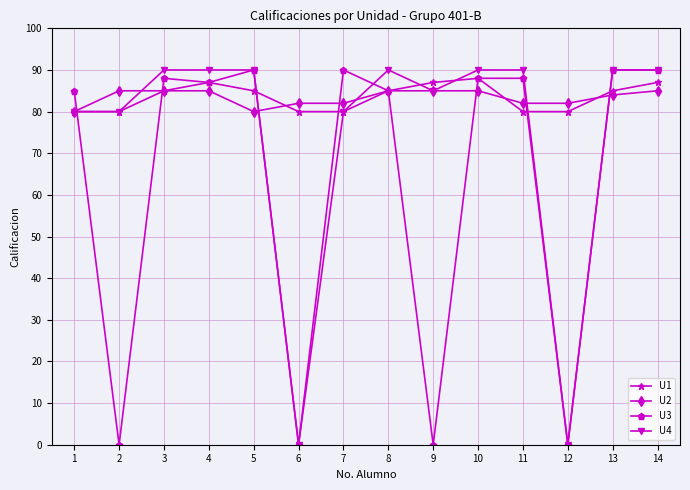

Where is the first local maximum for U1?

4